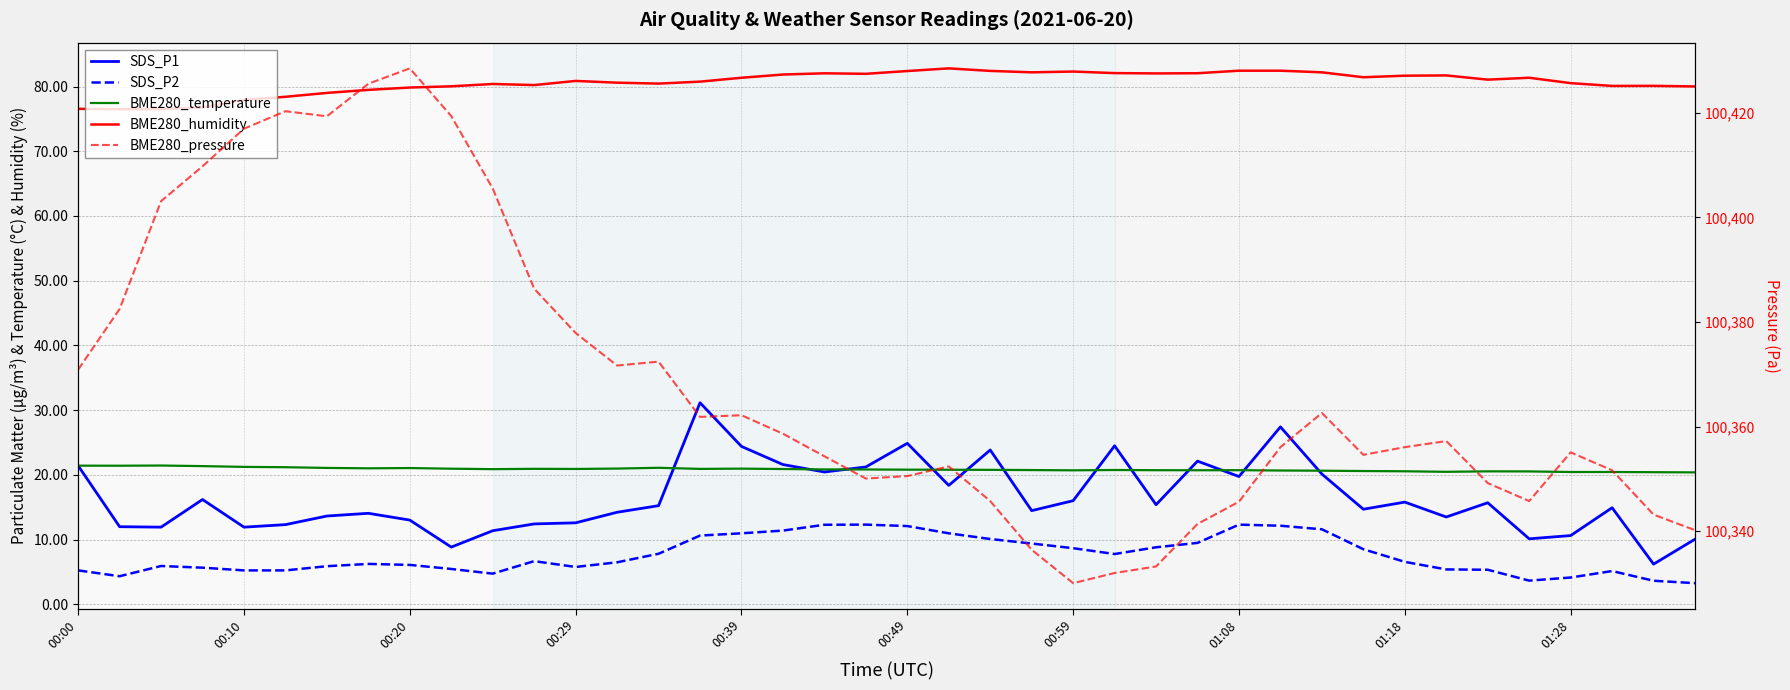

List the series in order of their peak value, highest first.

BME280_pressure, BME280_humidity, SDS_P1, BME280_temperature, SDS_P2